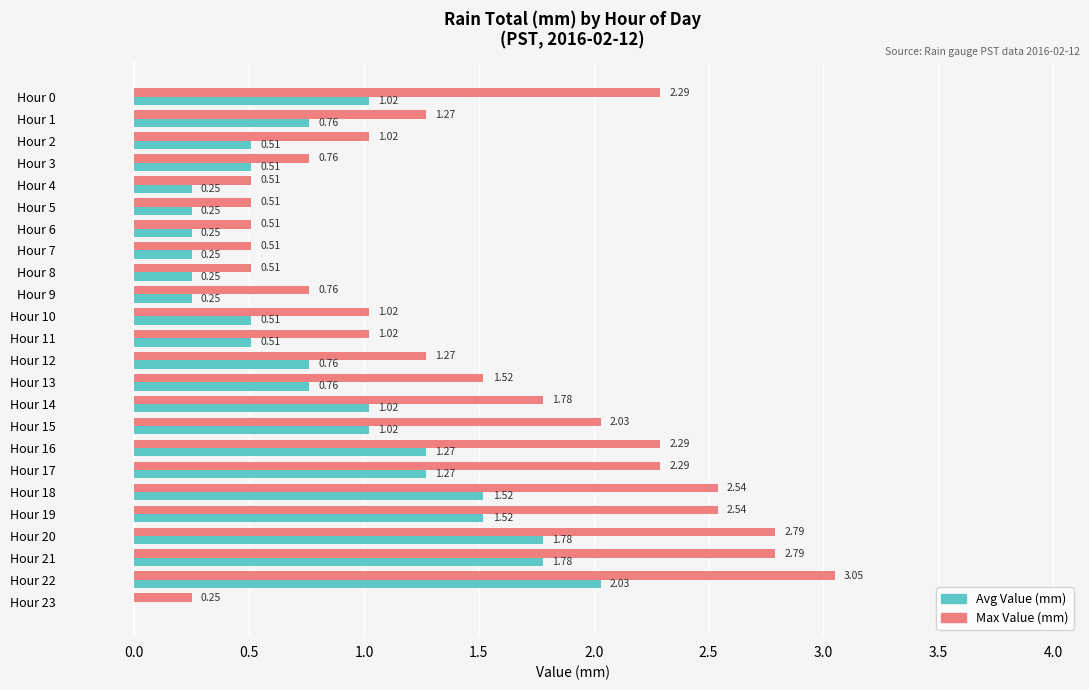

What is the sum of all Max Value (mm) values?

35.8